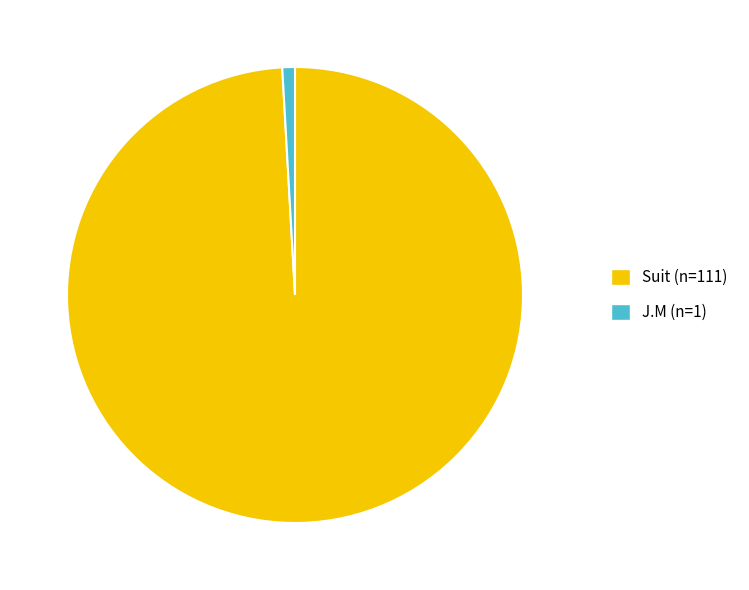

The Suit slice represents 93% of the pie. True or false?

False